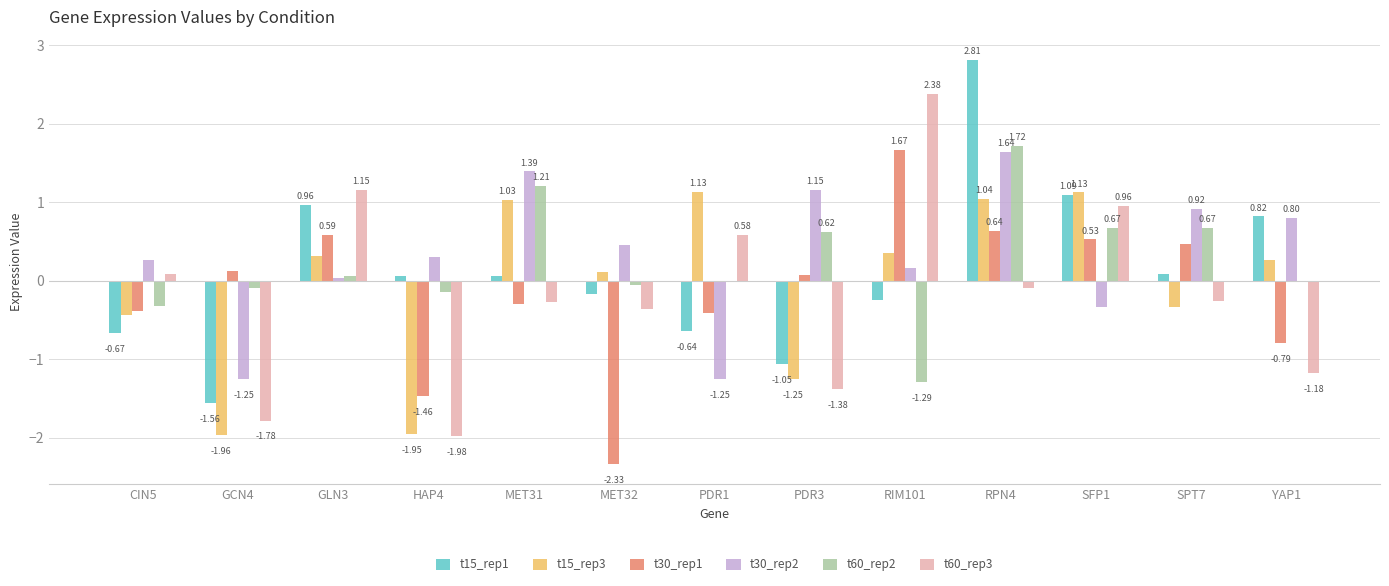

Which series has the largest total across all categories?

t30_rep2